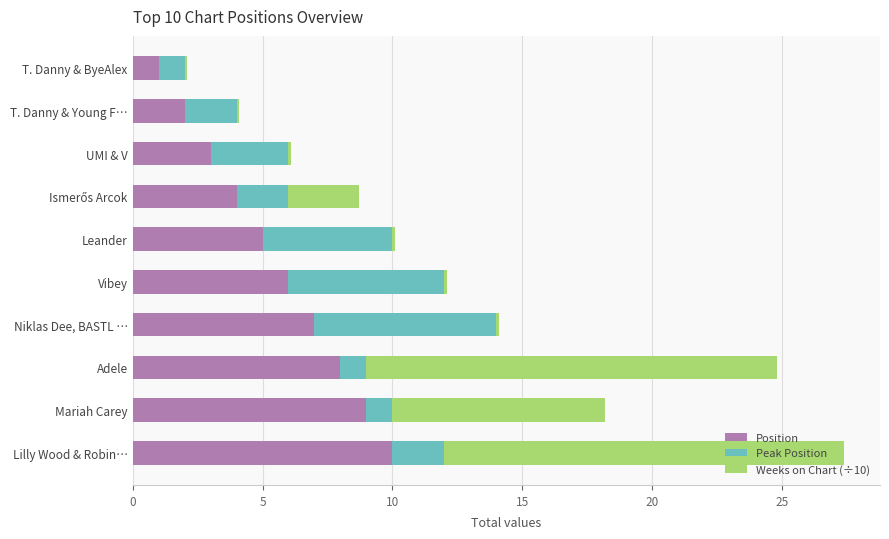

How many distinct data groups are displayed?

3